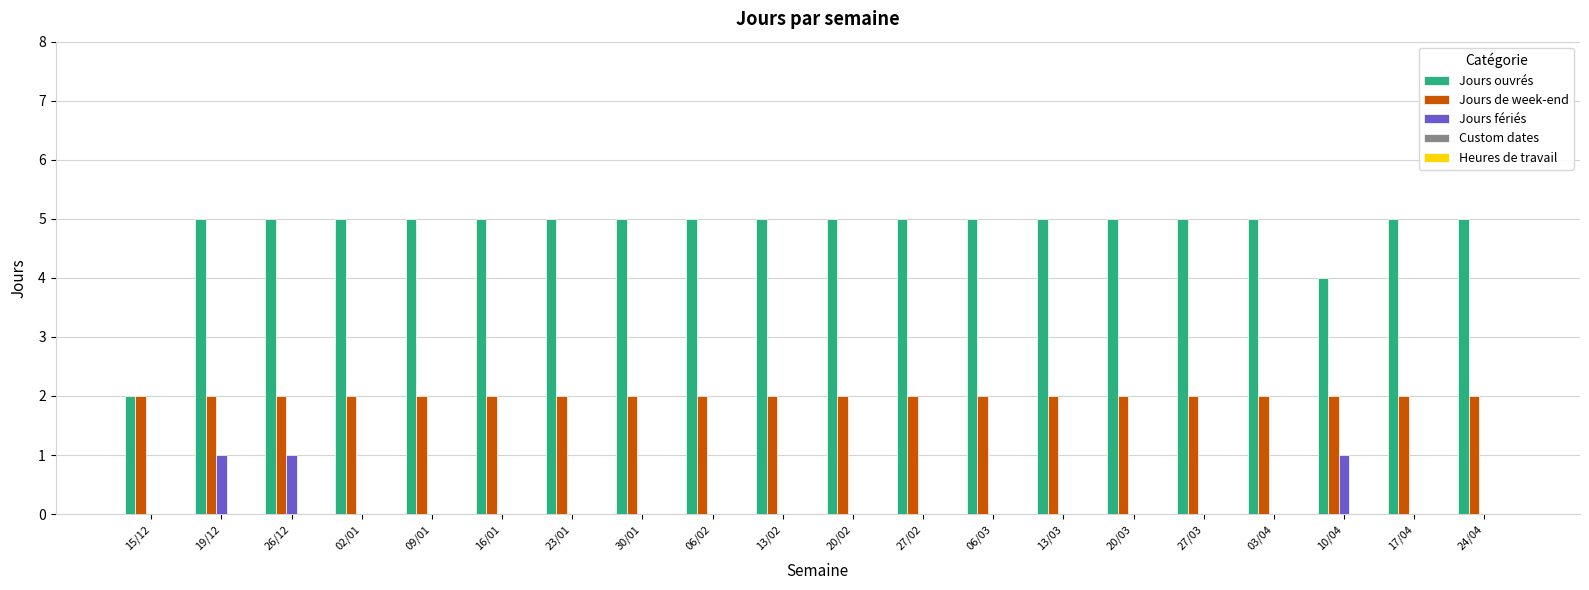

Which series has the largest total across all categories?

Jours ouvrés